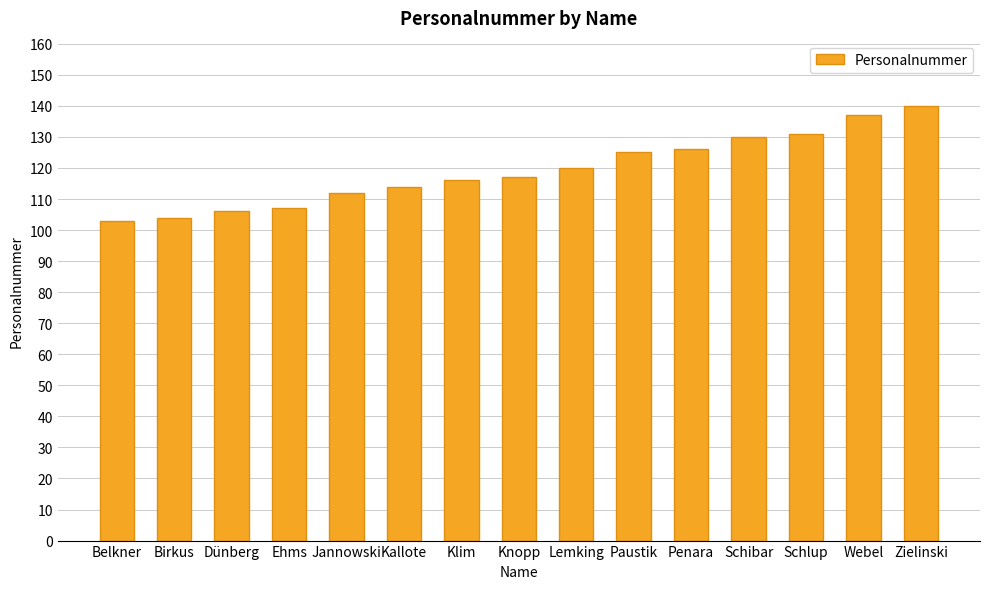

Reading right to left, extract all data points from this chart.

Zielinski=140	Webel=137	Schlup=131	Schibar=130	Penara=126	Paustik=125	Lemking=120	Knopp=117	Klim=116	Kallote=114	Jannowski=112	Ehms=107	Dünberg=106	Birkus=104	Belkner=103